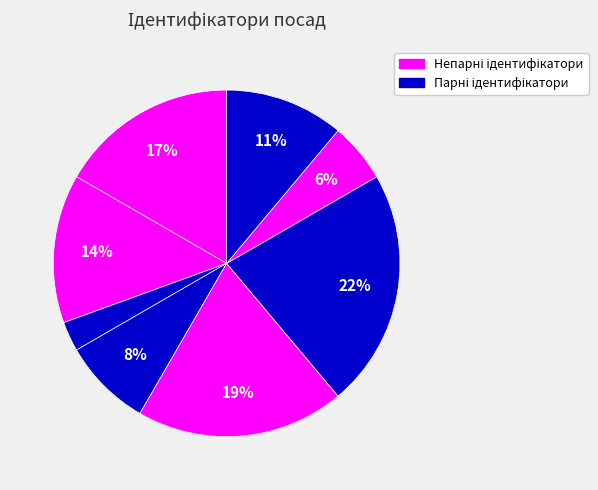

How many slices are in this pie chart?

8